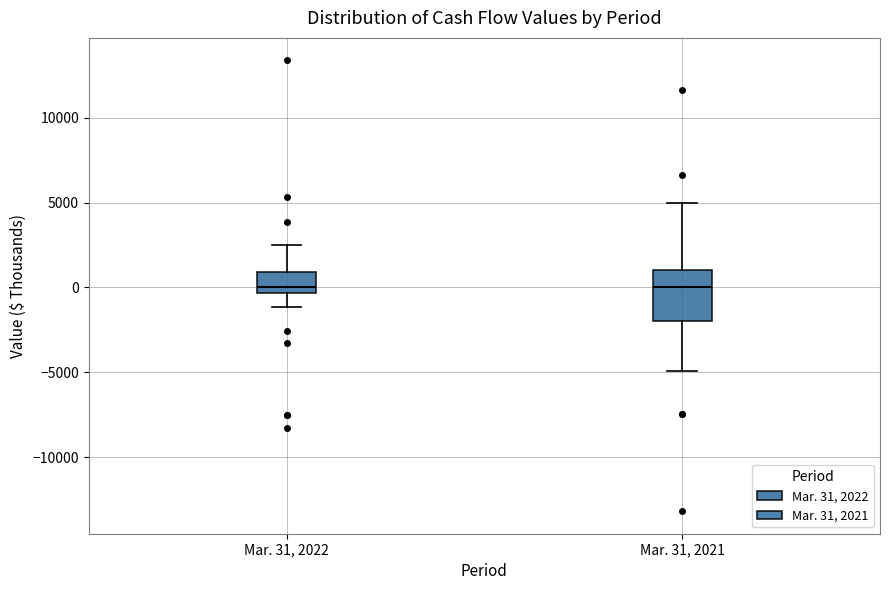

Reading left to right, transcribe this box plot: for each box, give where its median line is, the range the box spans, and where its two whiskers end, as read against the y-axis. The values are not printed on the chart, so give them approximately, as read against the axis.

Mar. 31, 2022: median 0, box -500 to 1000, whiskers -1000 to 2500
Mar. 31, 2021: median 0, box -2000 to 1000, whiskers -5000 to 5000